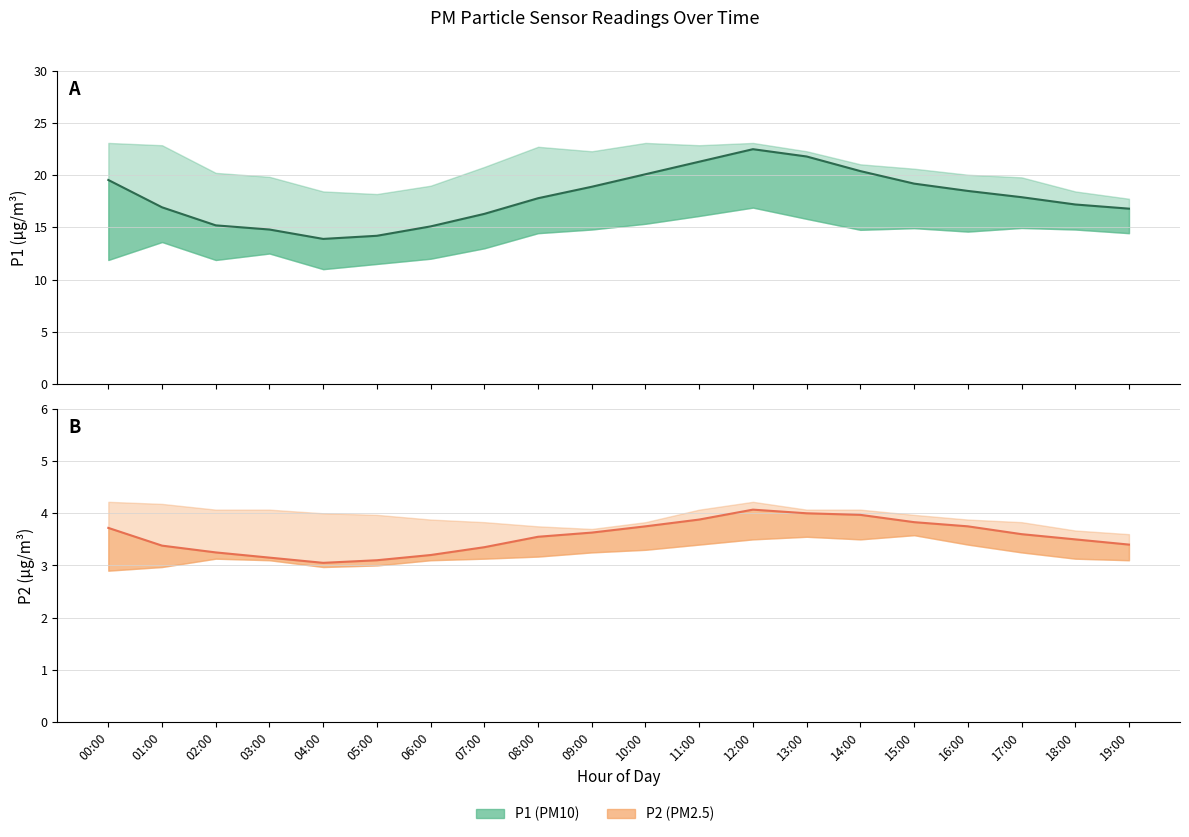

Reading left to right, transcribe all the data shown in this chart.

P1 mean: 19.6	16.9	15.2	14.8	13.9	14.2	15.1	16.3	17.8	18.9	20.1	21.3	22.5	21.8	20.4	19.2	18.5	17.9	17.2	16.8
P2 mean: 3.7	3.4	3.2	3.1	3.0	3.1	3.2	3.4	3.5	3.6	3.8	3.9	4.1	4.0	4.0	3.8	3.8	3.6	3.5	3.4